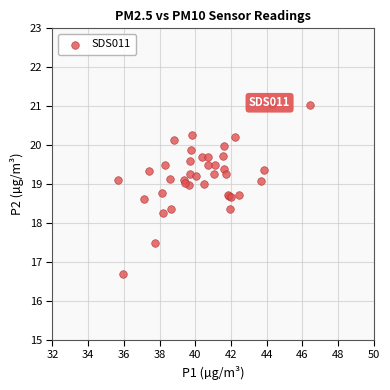

What Y value in the scatter plot is closest to 18?

18.3